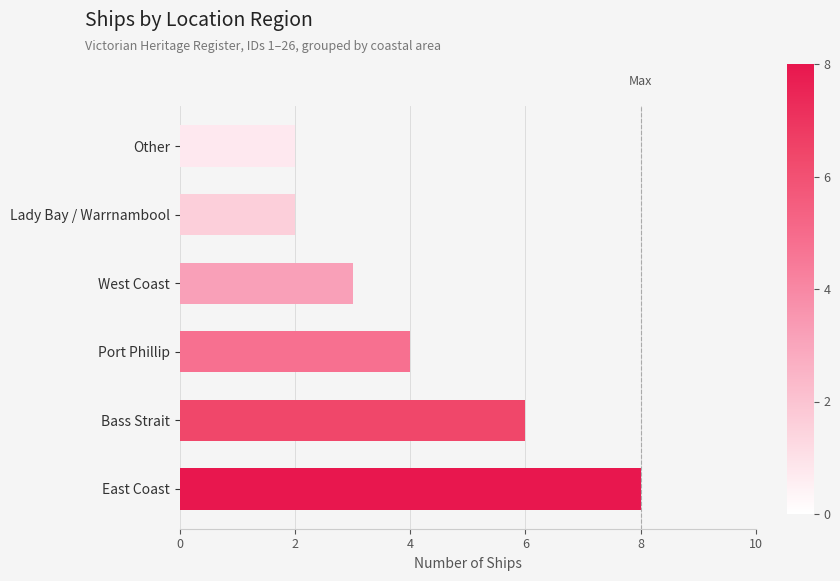

What is the sum of all values?

25